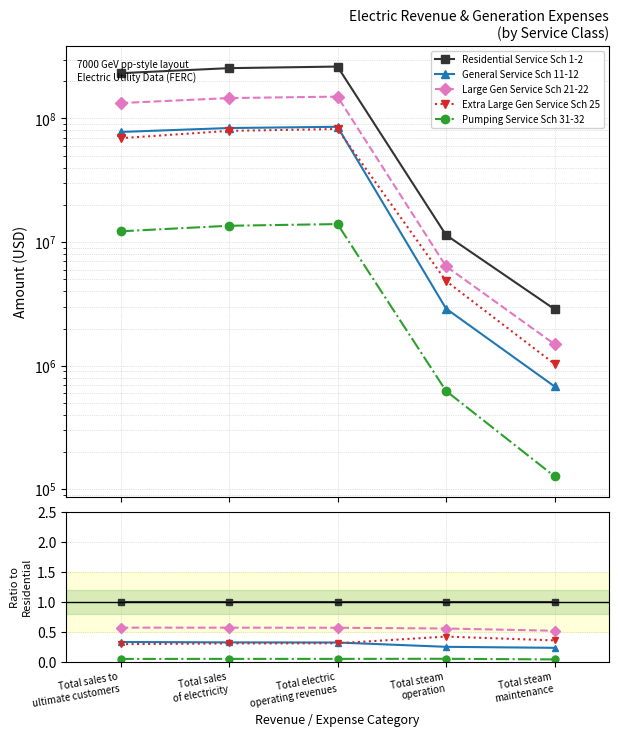

Is this an area chart (filled region under the line)?

No